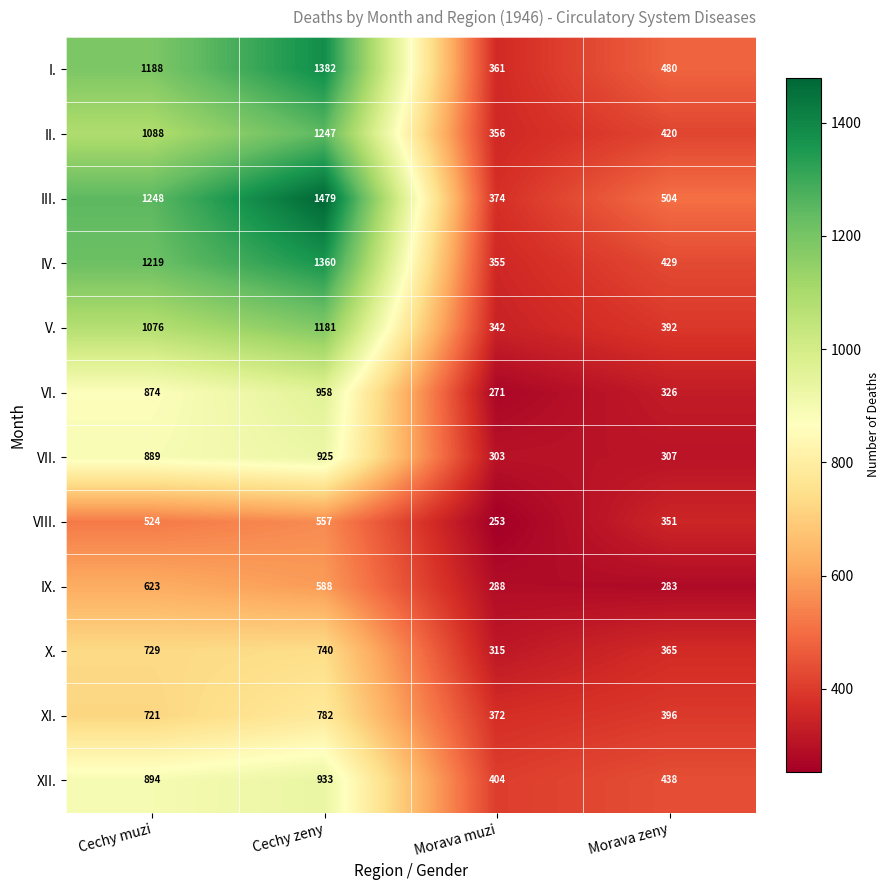

The V. series shows 342 at Morava muzi. True or false?

True